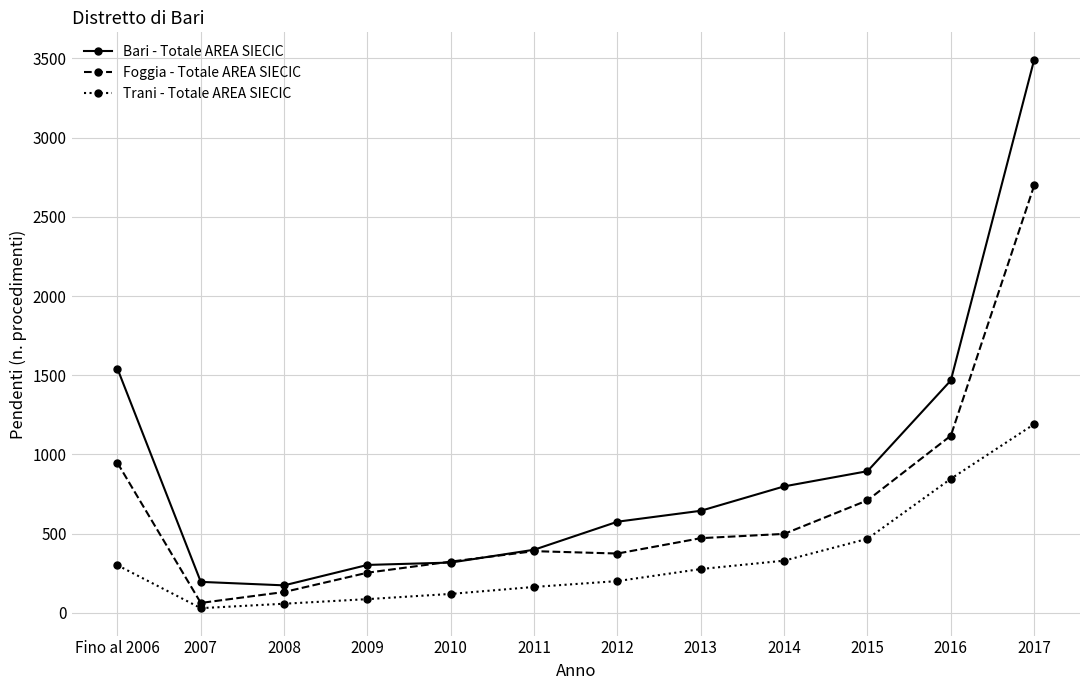

What is the difference between the maximum and minimum values in the Foggia - Totale AREA SIECIC series?

2636